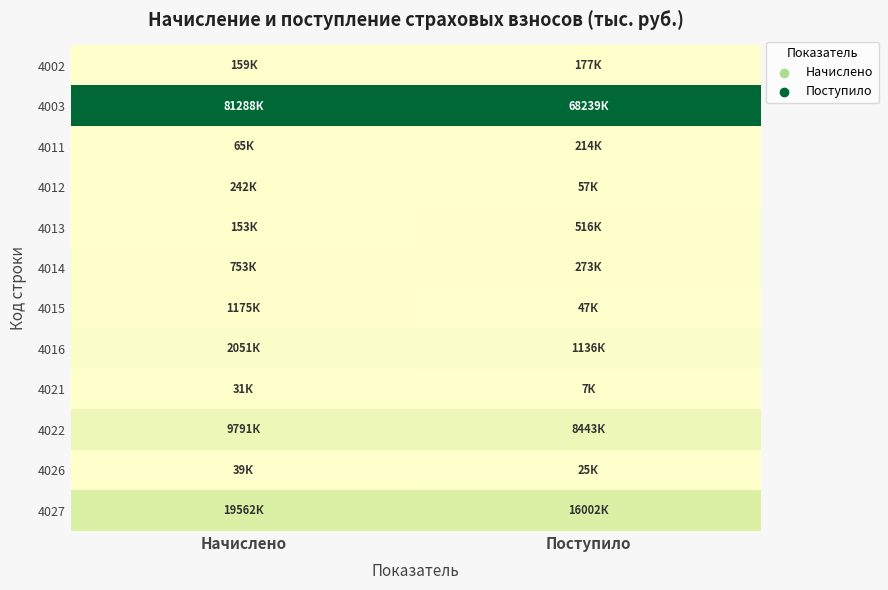

Rank the series by their maximum value, from lowest to highest.

4021, 4026, 4002, 4012, 4011, 4013, 4014, 4015, 4016, 4022, 4027, 4003